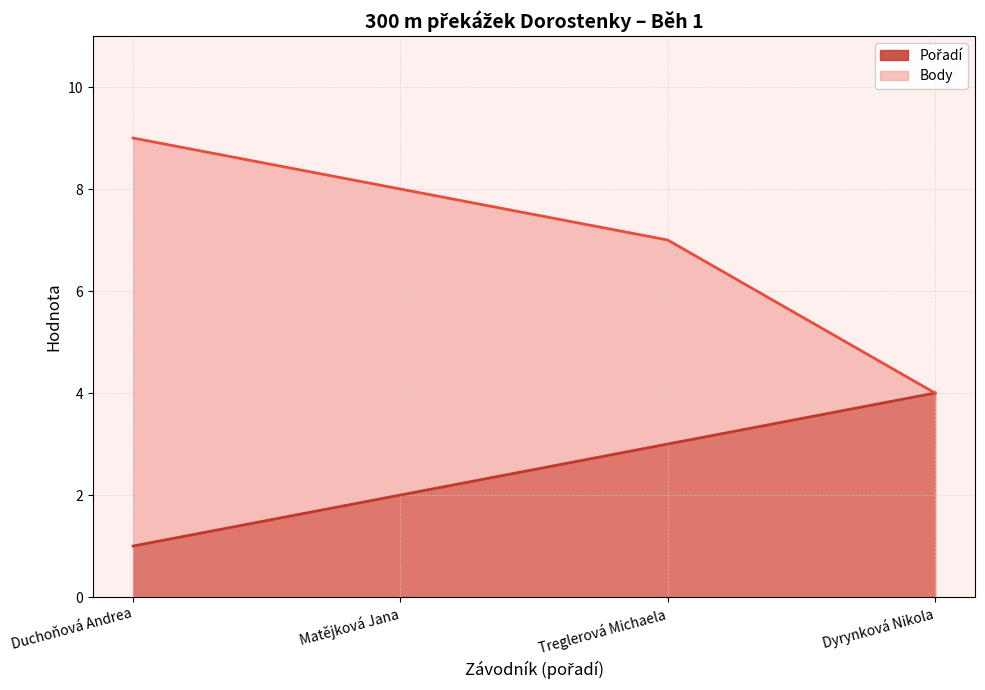

Count the Body values in the range 7 to 9.

3